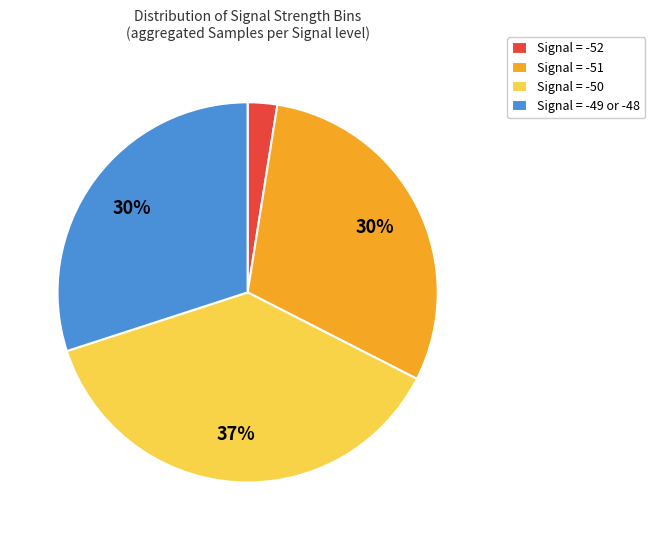

Which slice is the largest?

Signal = -50